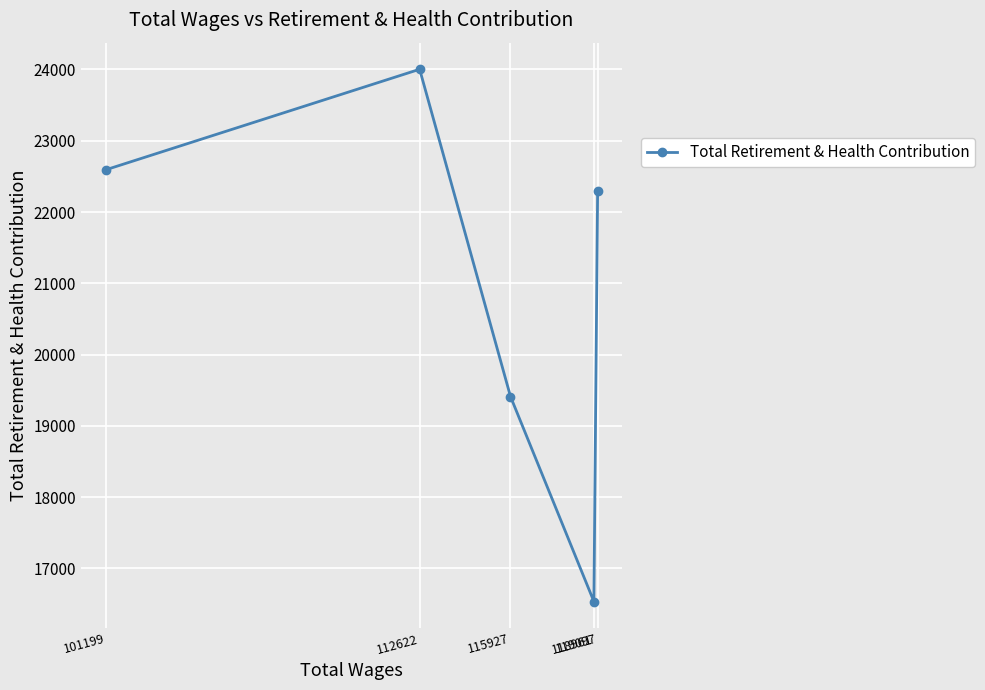

Which has a higher value, 101199 or 115927?

101199